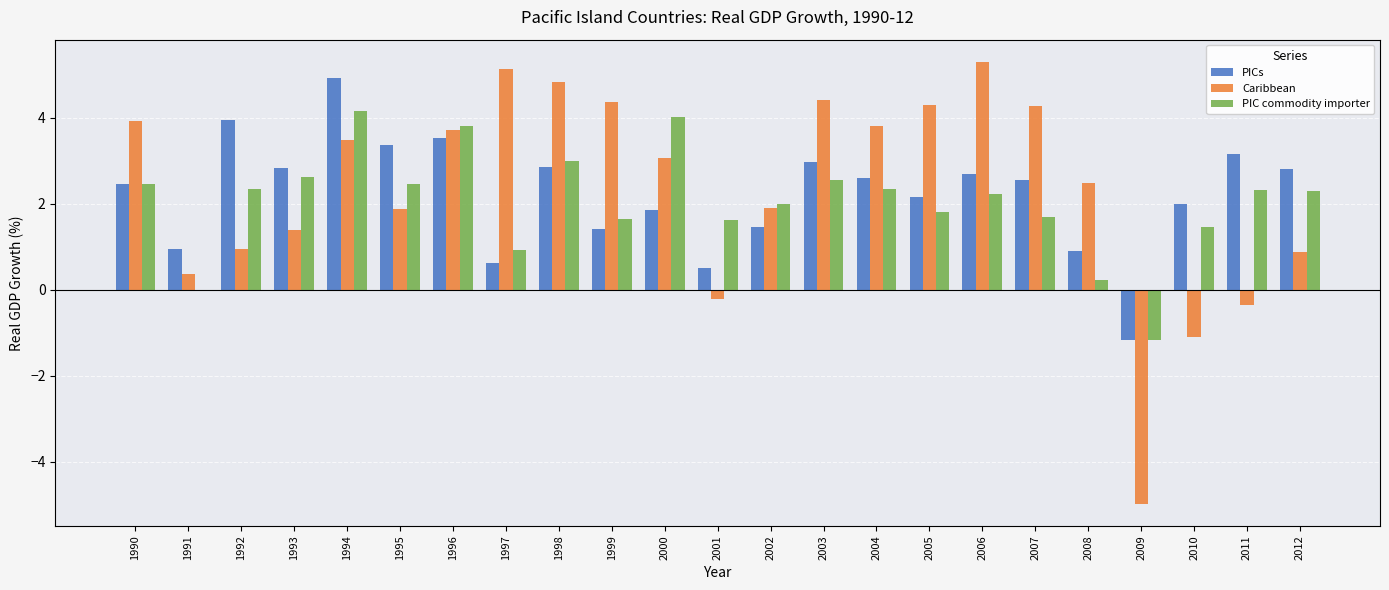

Between 2006 and 2011, which series saw the biggest shift?

Caribbean